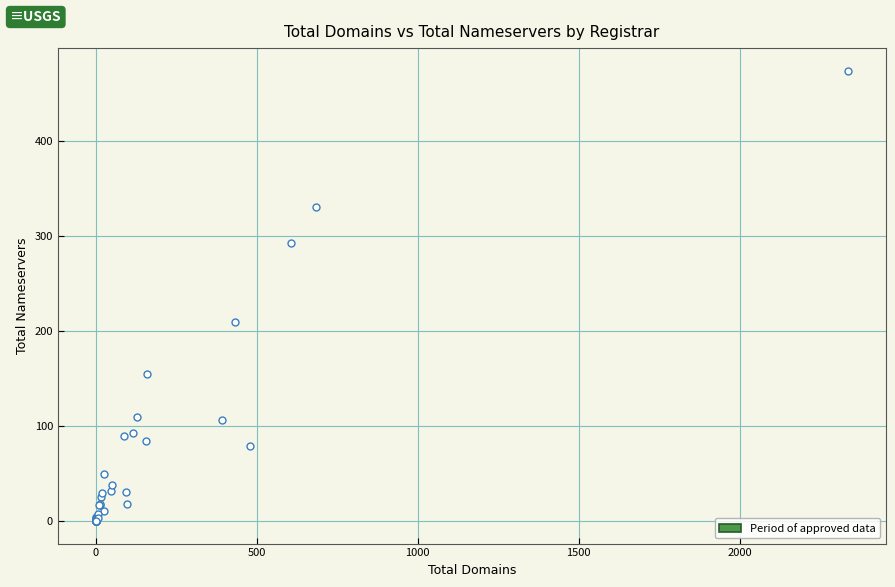

What Y value in the scatter plot is closest to 237?

209